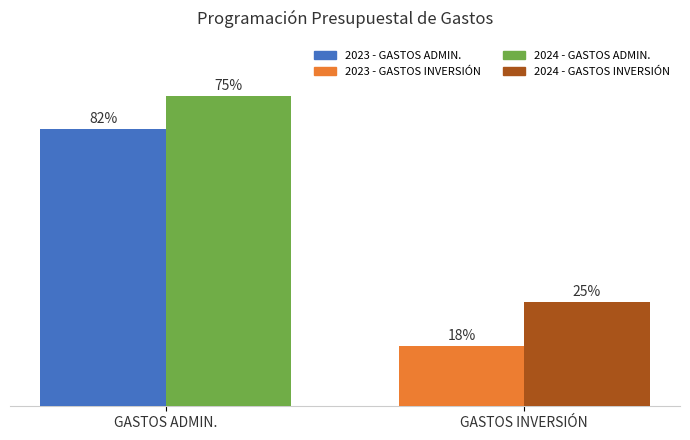

Are the bars horizontal?

No